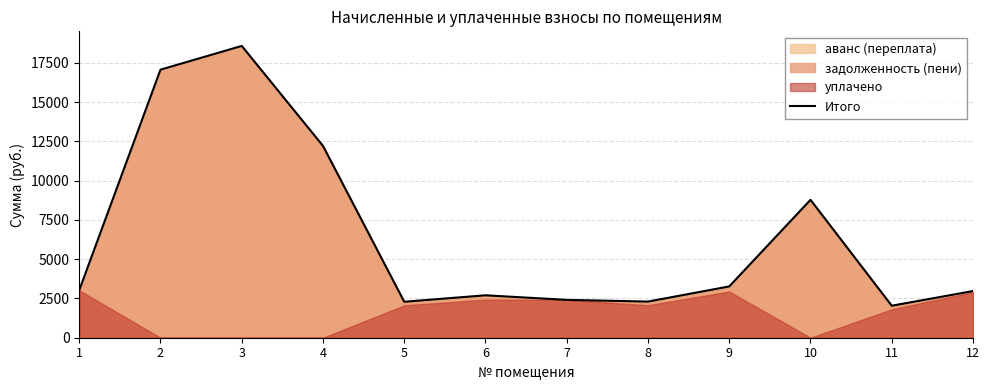

How many data points does each series have?

12